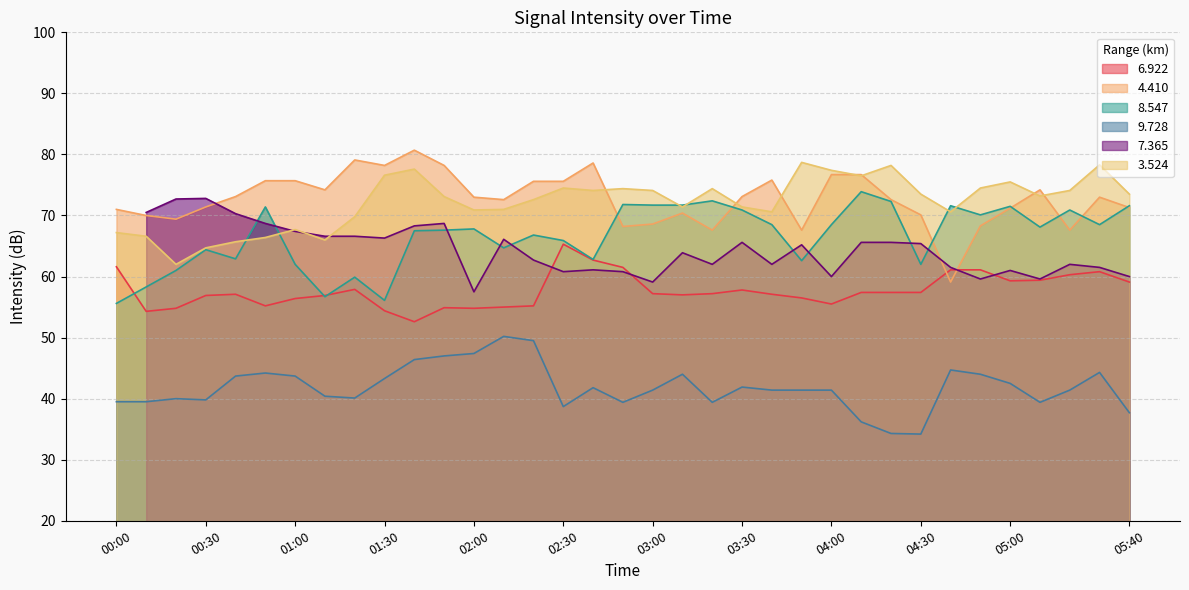

True or false: 9.728 and 6.922 intersect in this chart.

False